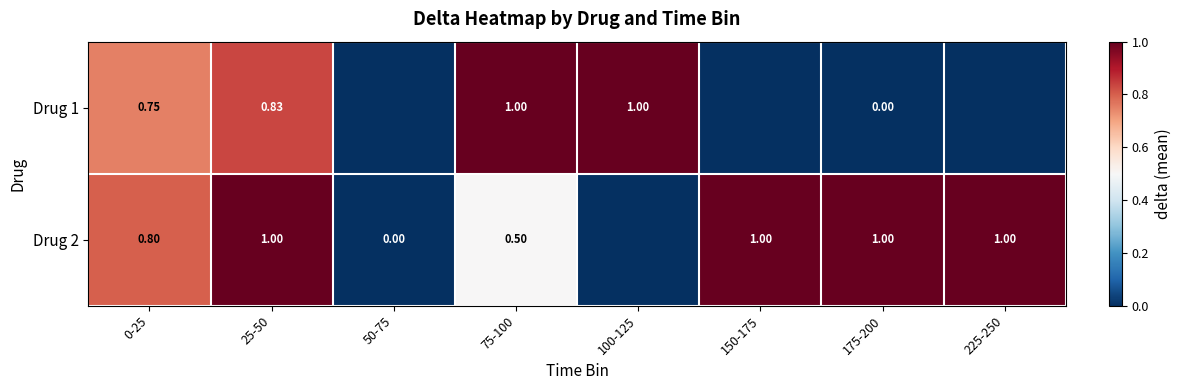

Is the value of Drug 1 at 0-25 greater than the value of Drug 2 at 50-75?

Yes